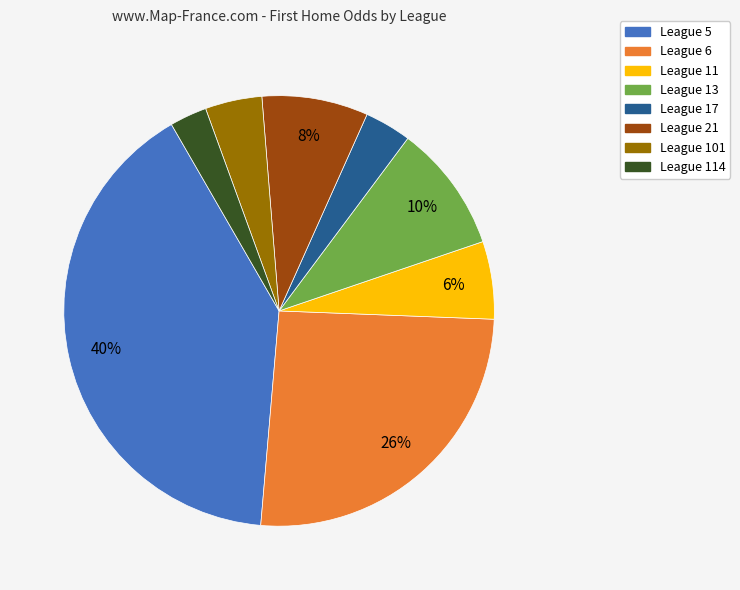

Is there a majority slice in this chart?

No